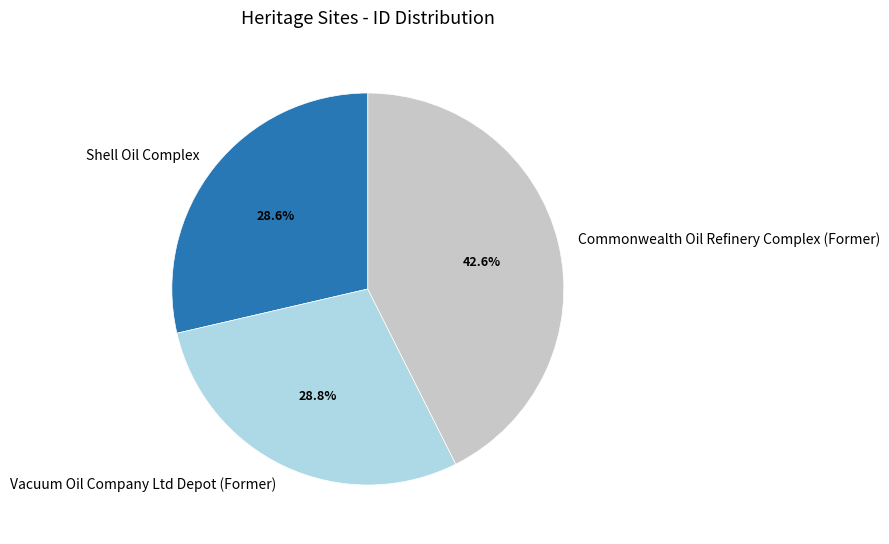

Approximately how many times larger is the value at Vacuum Oil Company Ltd Depot (Former) compared to Commonwealth Oil Refinery Complex (Former)?

0.7